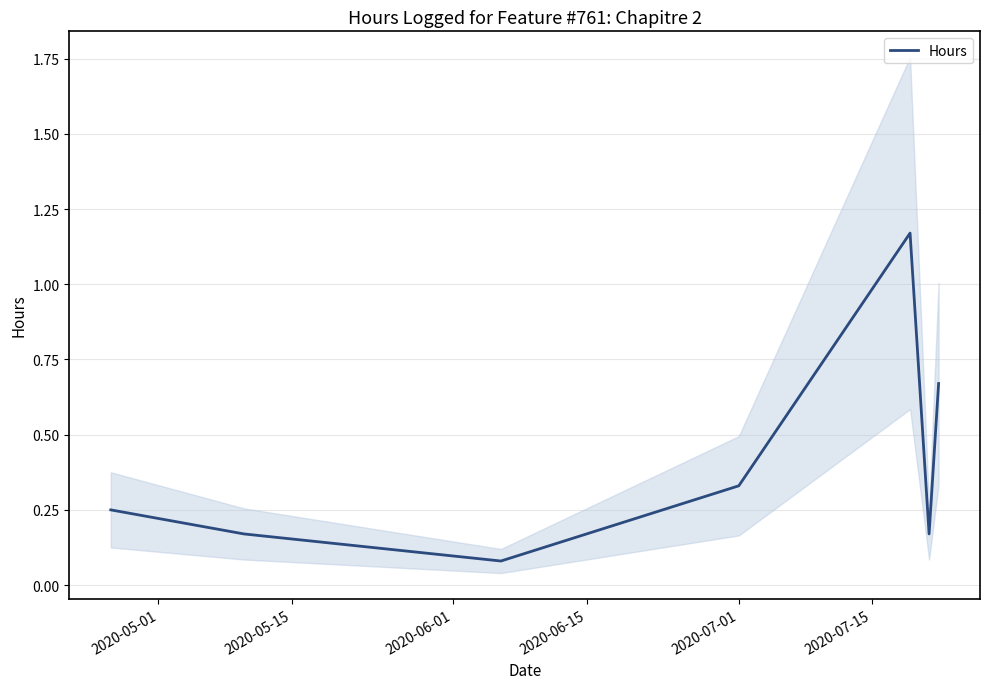

At which label is the value closest to 0?

2020-06-01